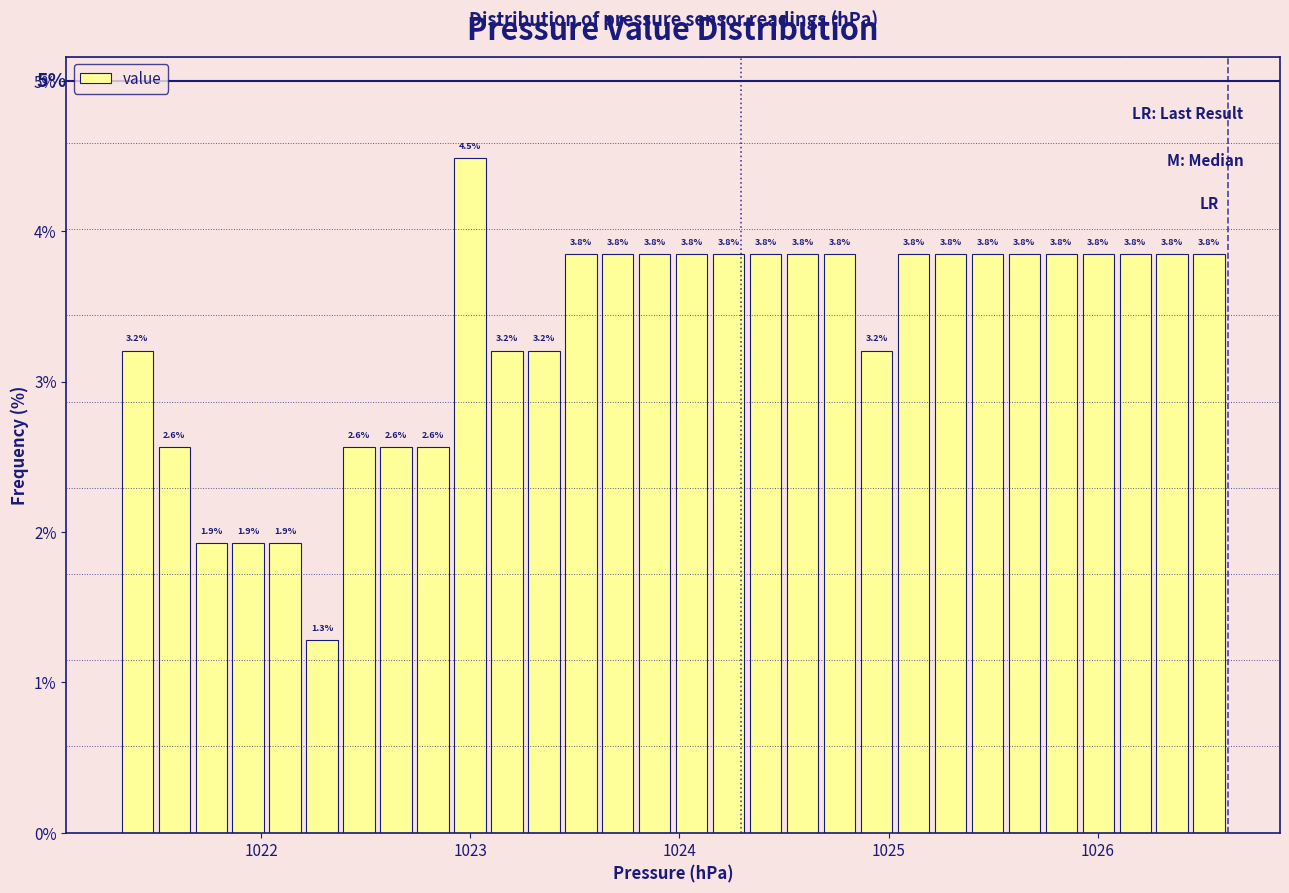

Read against the x-axis, roughly where is the centre of the tallest bar?

1023.0